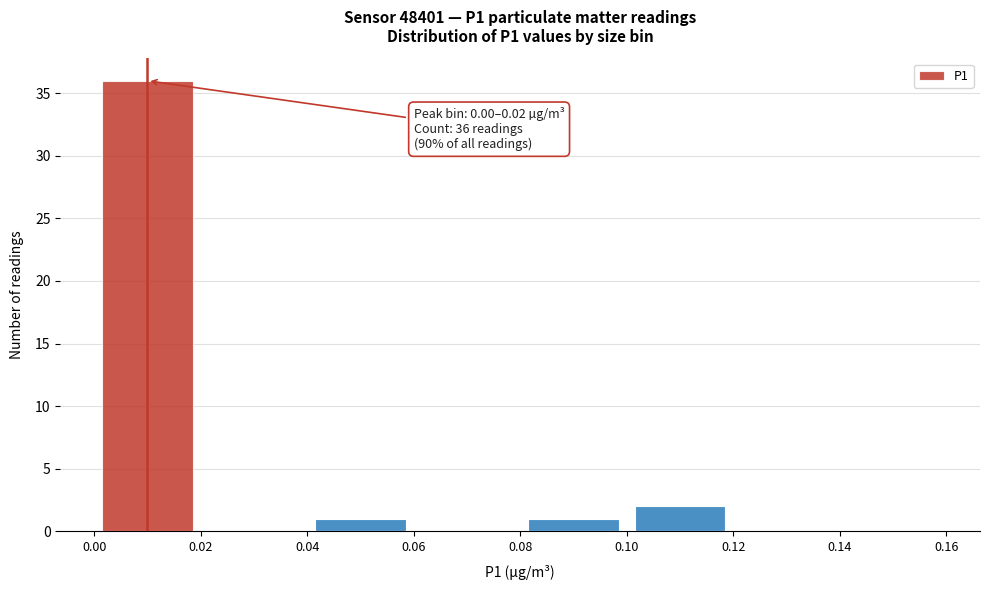

Over which range of the x-axis is the bar tallest?

0.00 to 0.02